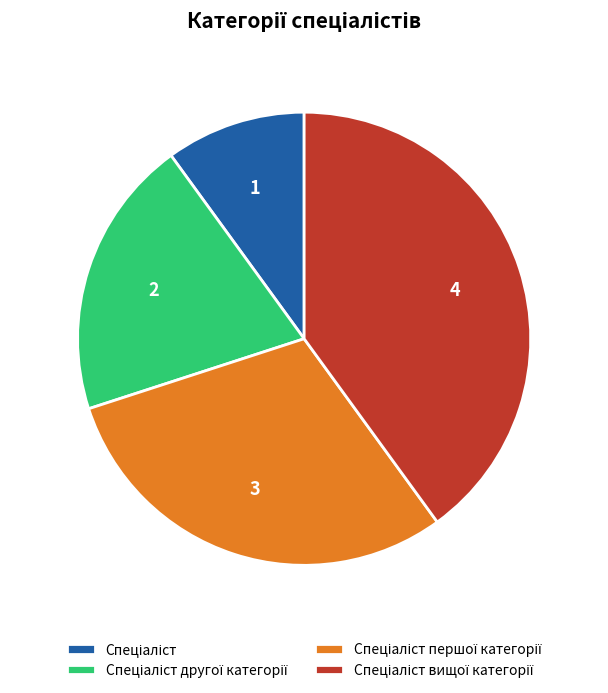

Is there a majority slice in this chart?

No